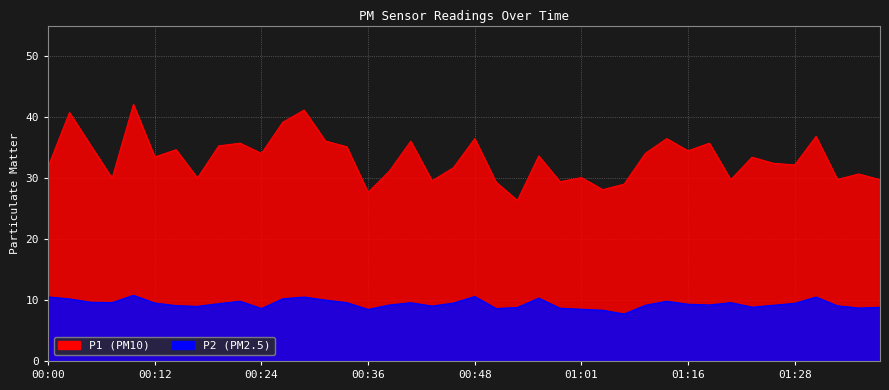

Rank the series by their maximum value, from lowest to highest.

P2, P1